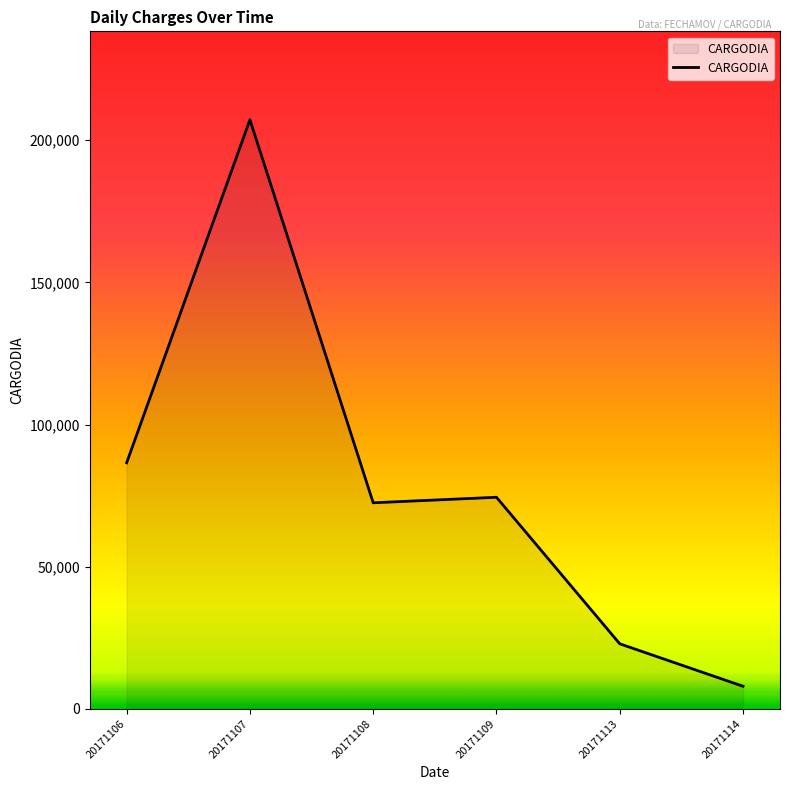

List the labels in order of value, smallest first.

20171114, 20171113, 20171108, 20171109, 20171106, 20171107